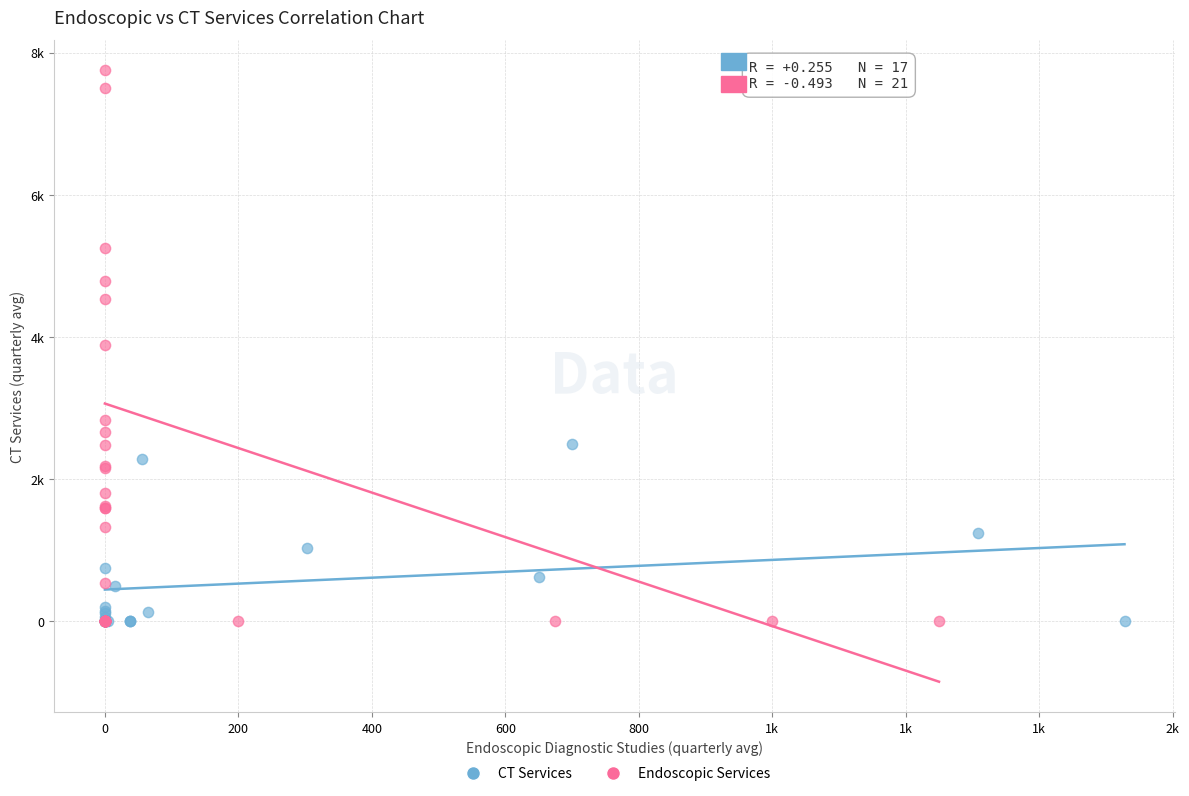

What are all the series names shown in the legend?

CT Services, Endoscopic Services